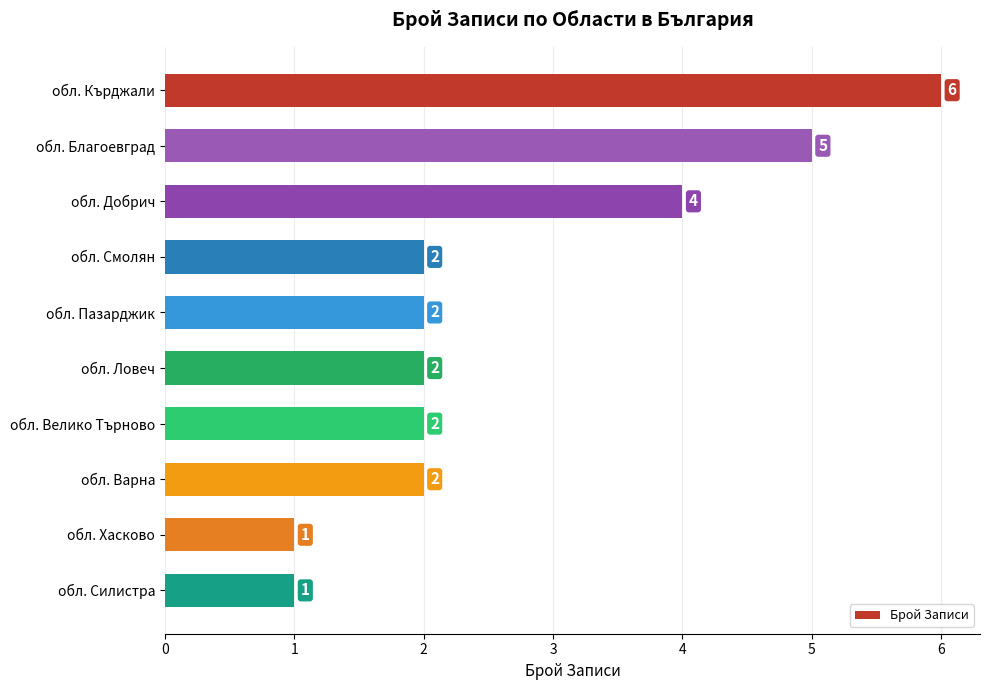

What is the change in value from обл. Благоевград to обл. Ловеч?

-3